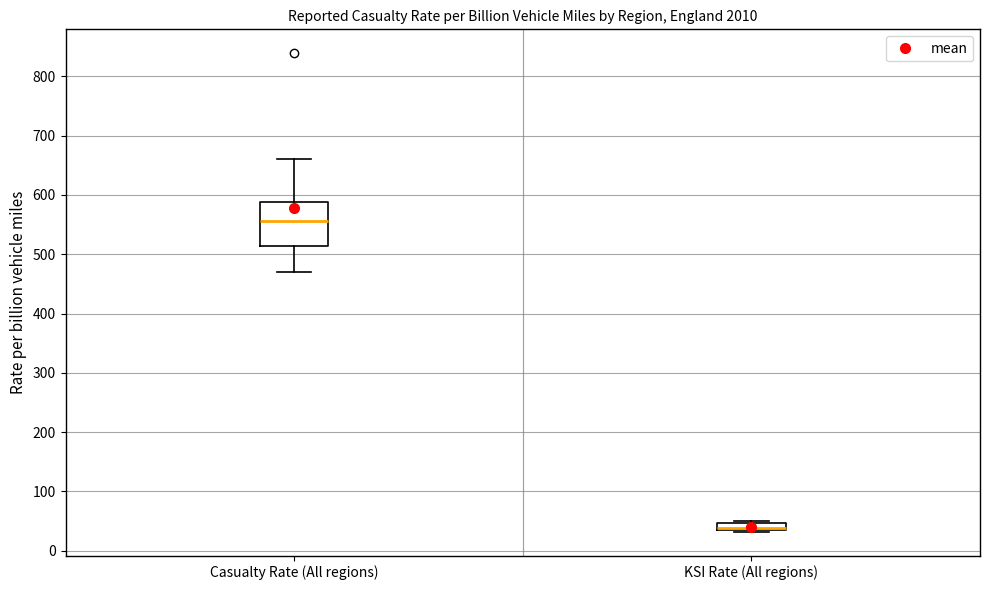

Comparing the boxes themselves (not the whiskers), which one is the tallest?

Casualty Rate (All regions)